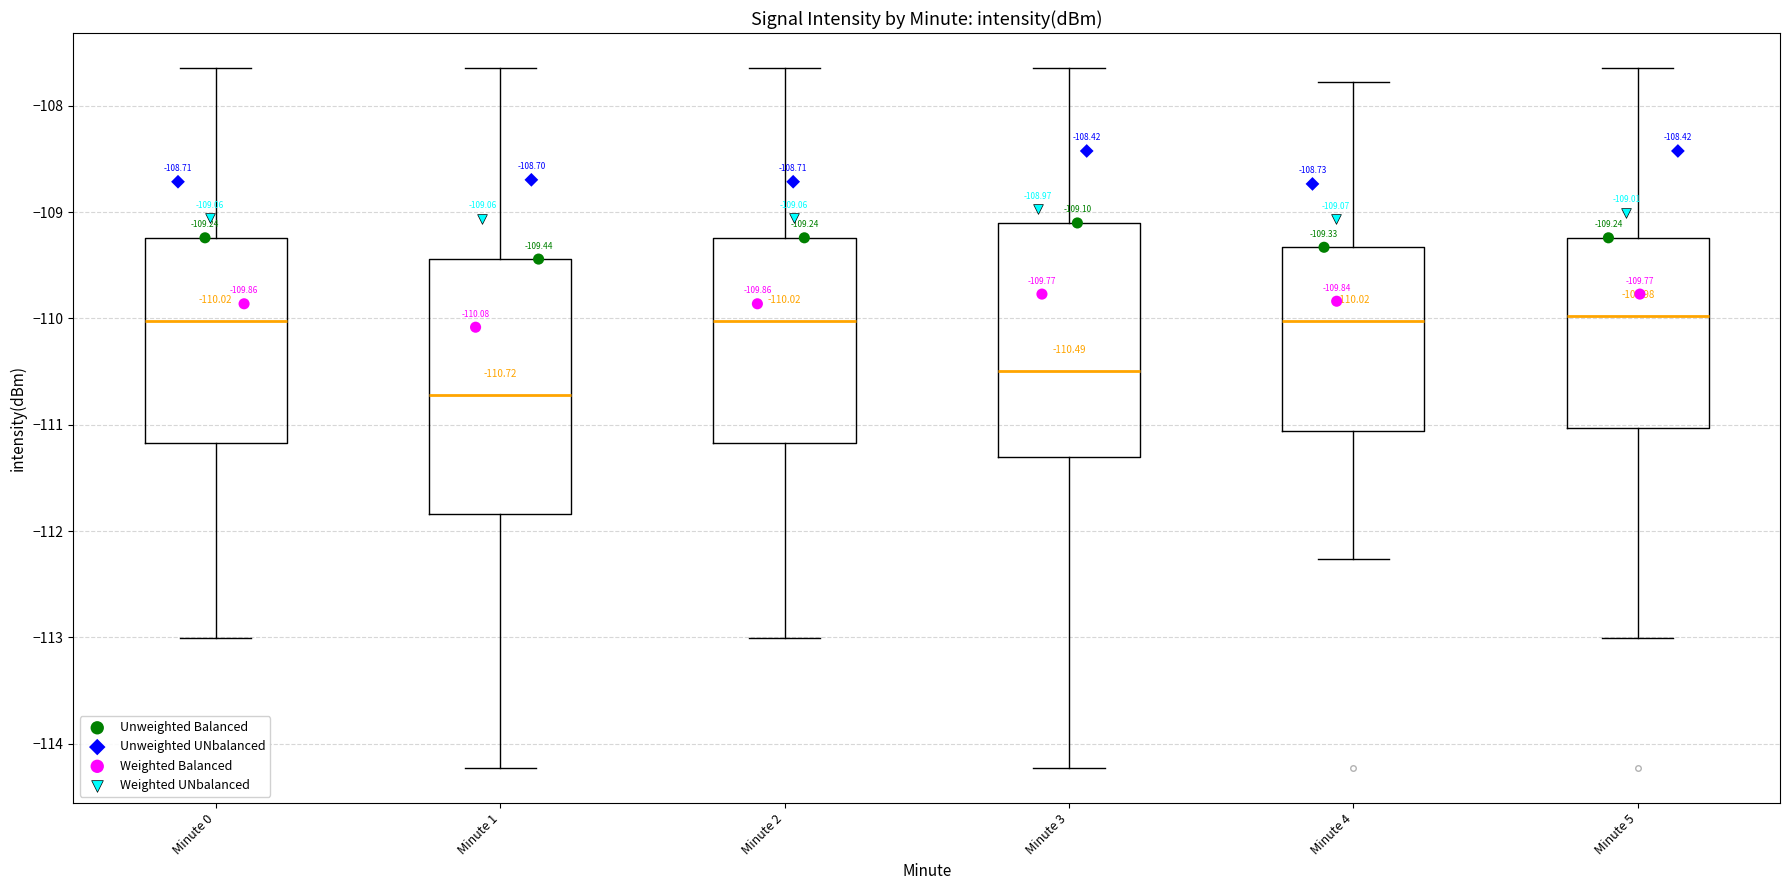

Which box is the tallest, from its lower edge to its upper edge?

Minute 1